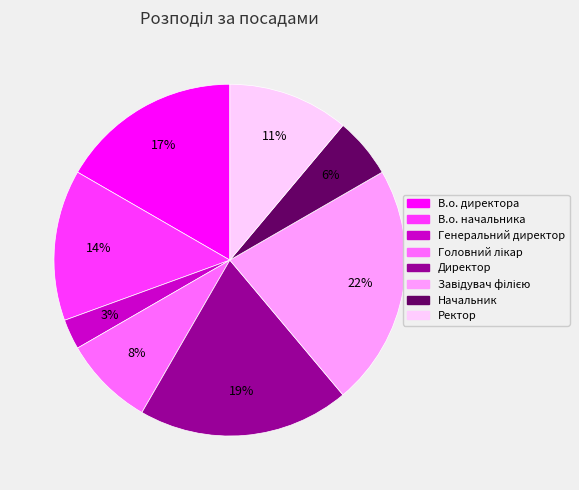

True or false: Генеральний директор accounts for 3% of the total.

True